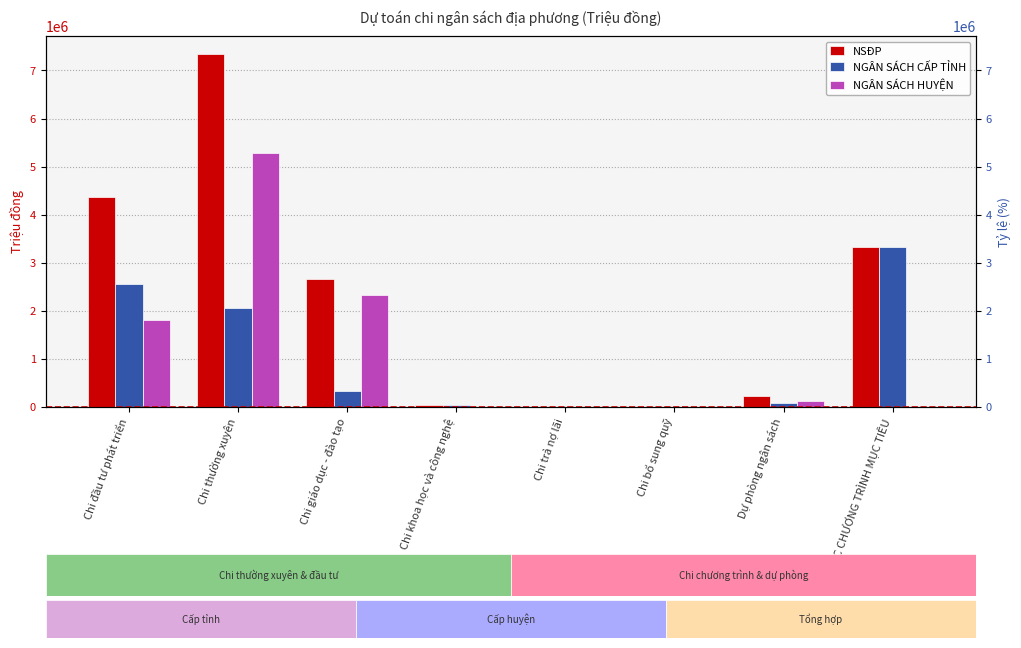

Is it true that NSĐP equals 9661874 at Chi thường xuyên?

False